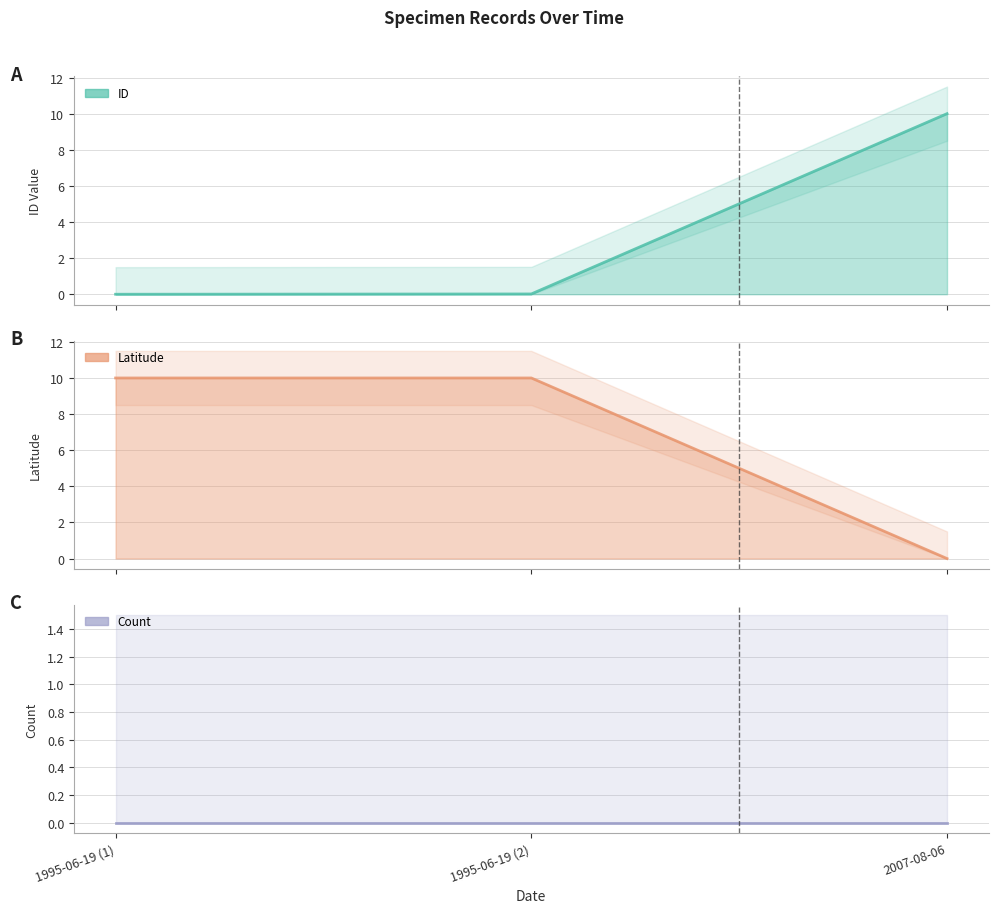

Which series has the largest total across all categories?

Latitude